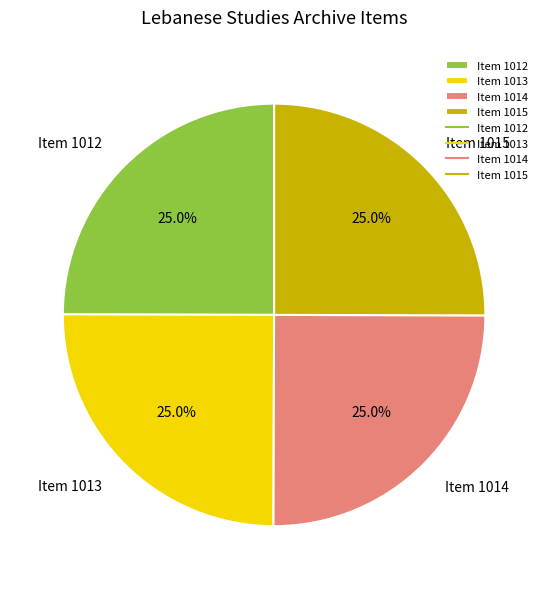

Is Item 1012 the majority of the pie?

No